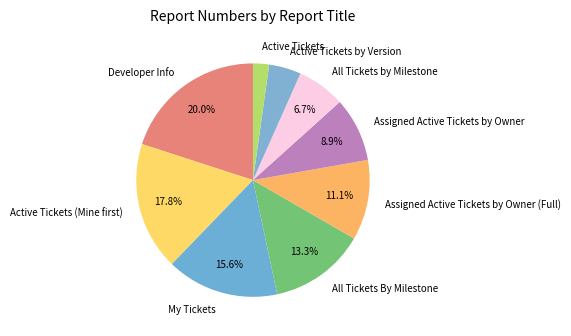

To the nearest percent, what percentage of the pie is Assigned Active Tickets by Owner?

9%